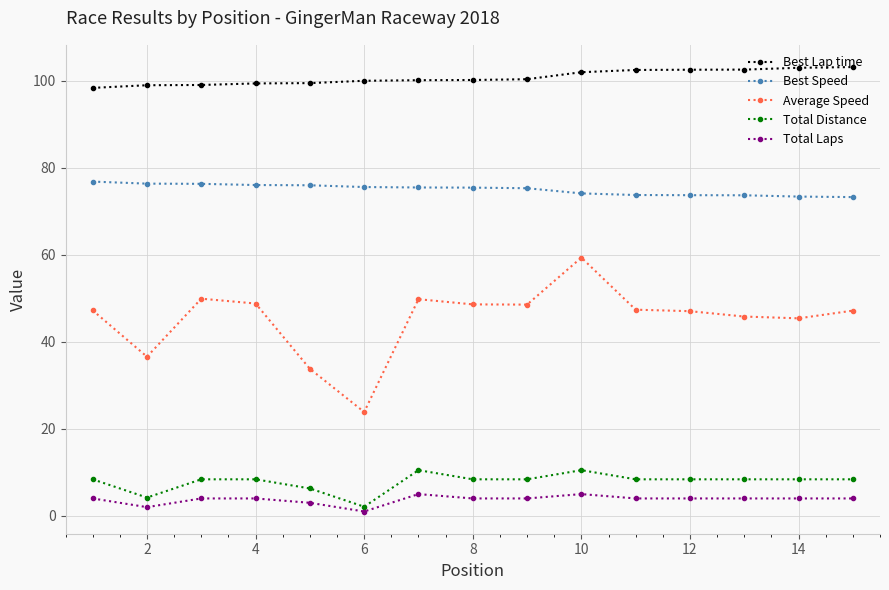

What is the maximum value shown in the chart?

103.2